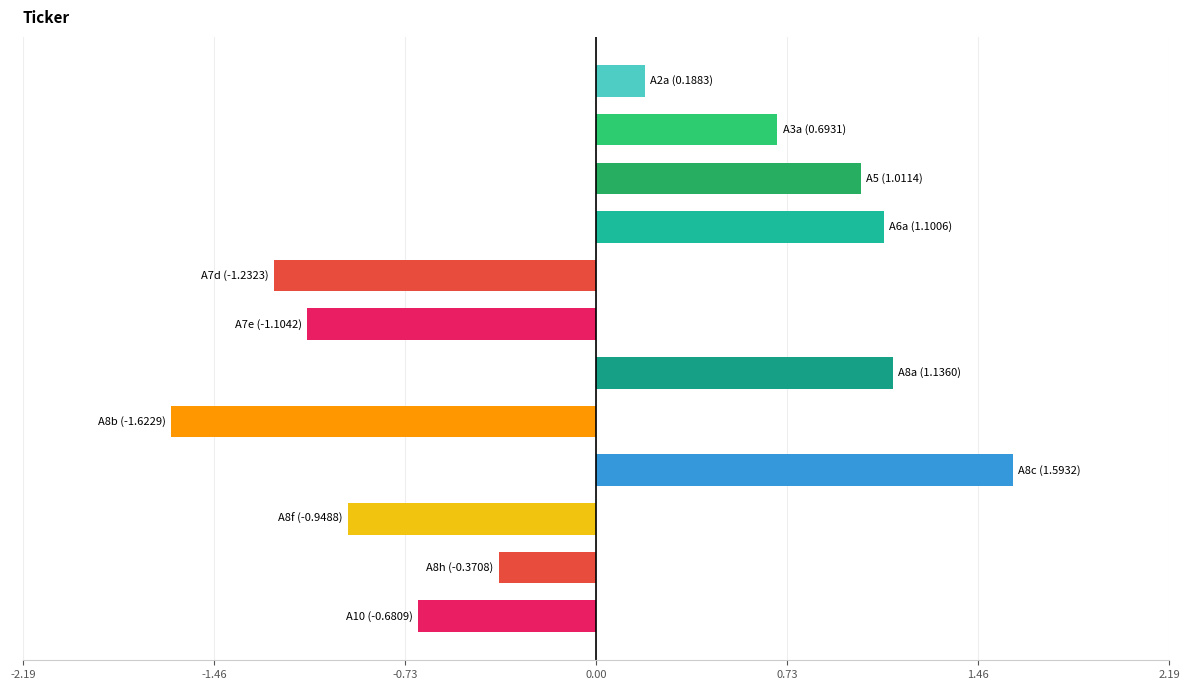

How many values exceed 0?

6